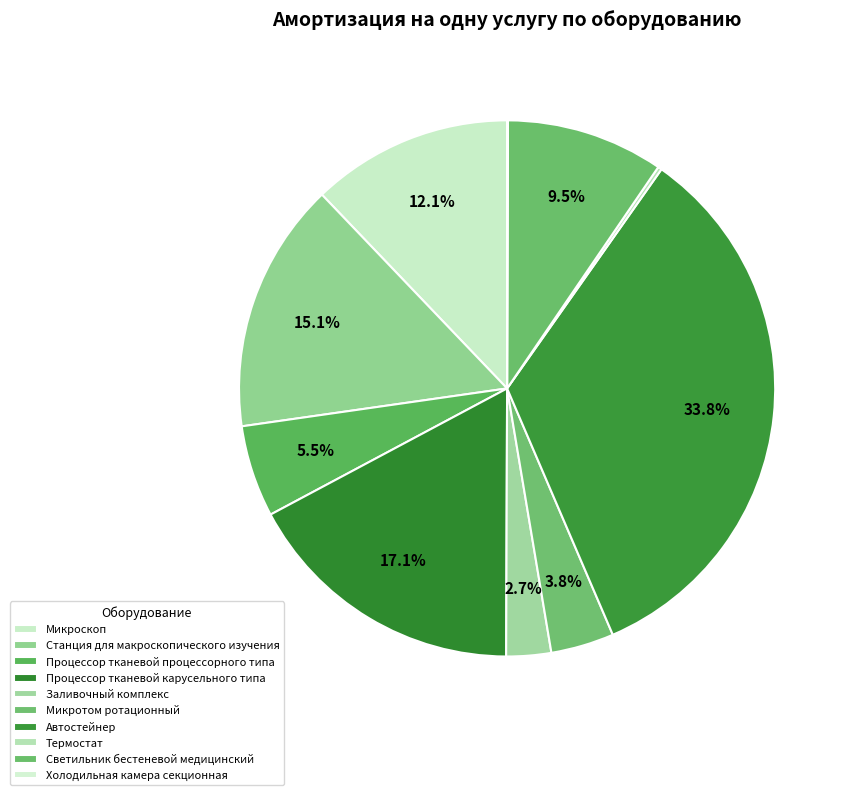

What is the largest slice in the pie chart?

Автостейнер